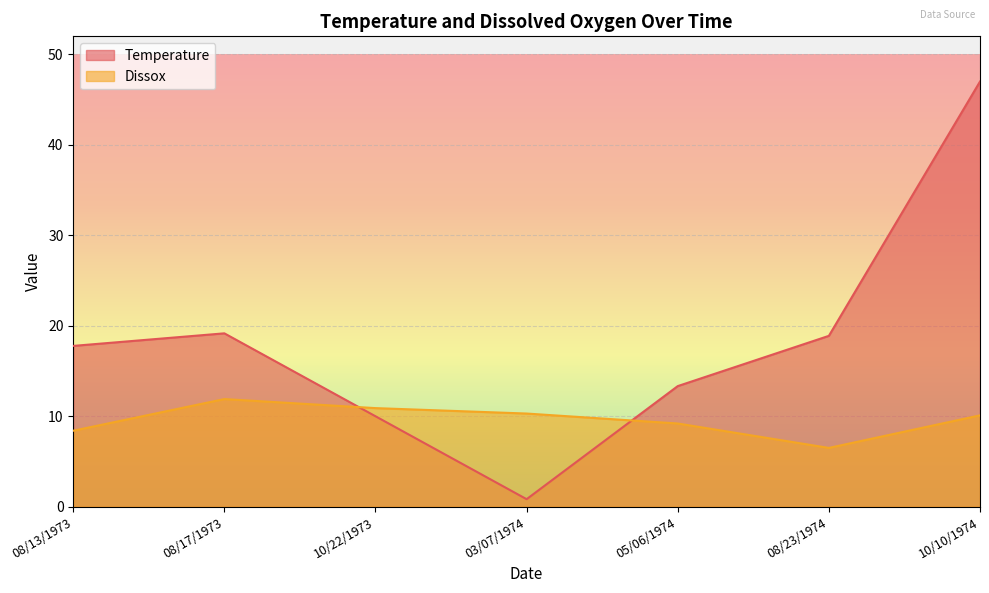

What is the maximum value for Temperature?

47.0